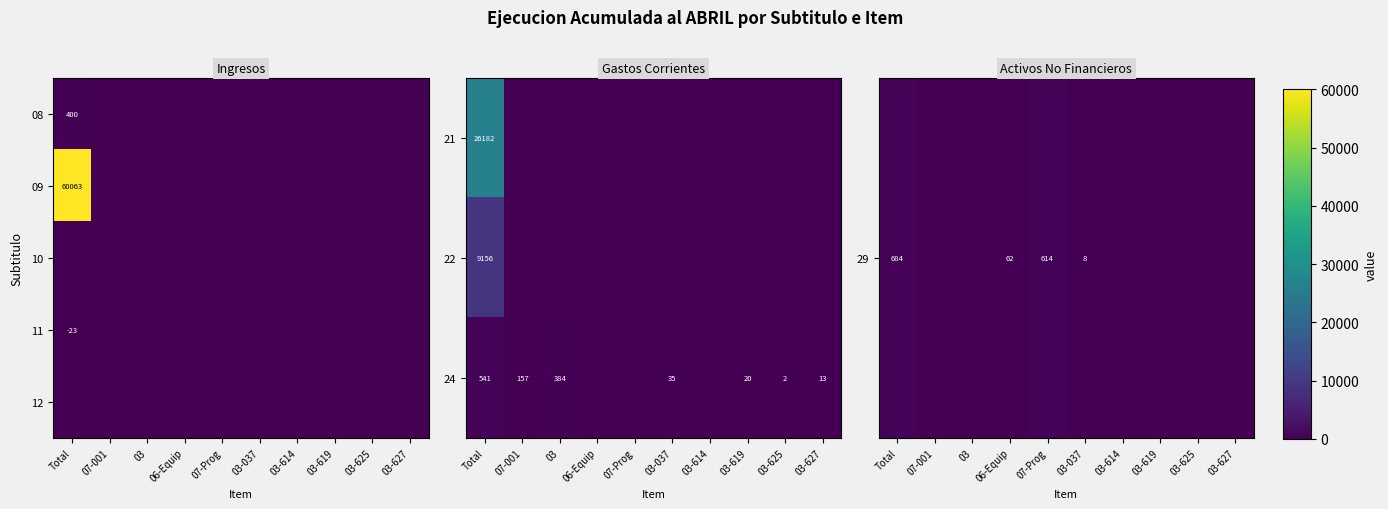

What is the difference between the maximum and minimum values in the 22 series?

9156